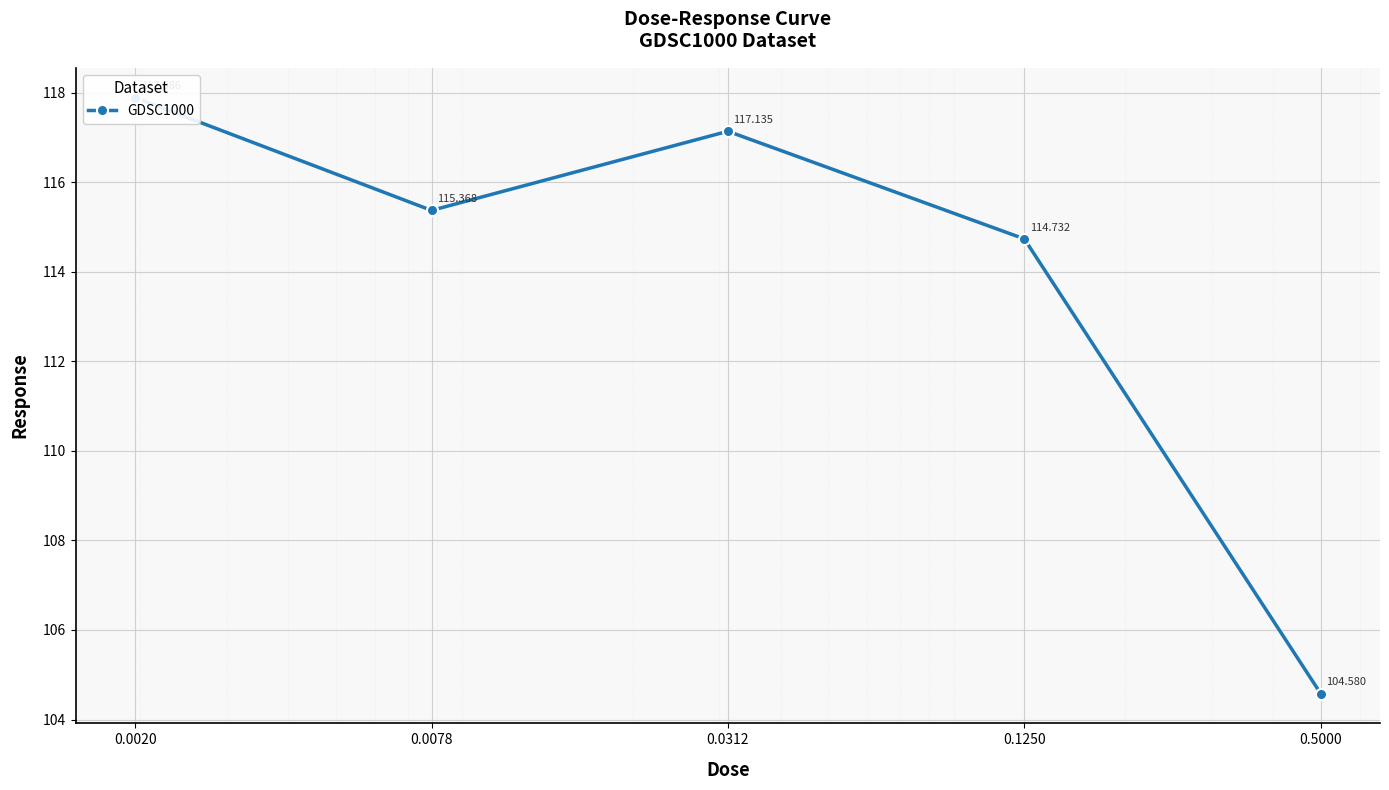

What is the difference between the second highest and minimum values?

12.6